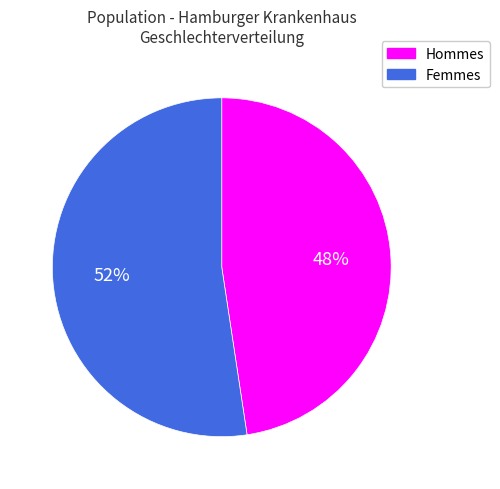

Is there any slice that represents more than half of the pie?

Yes